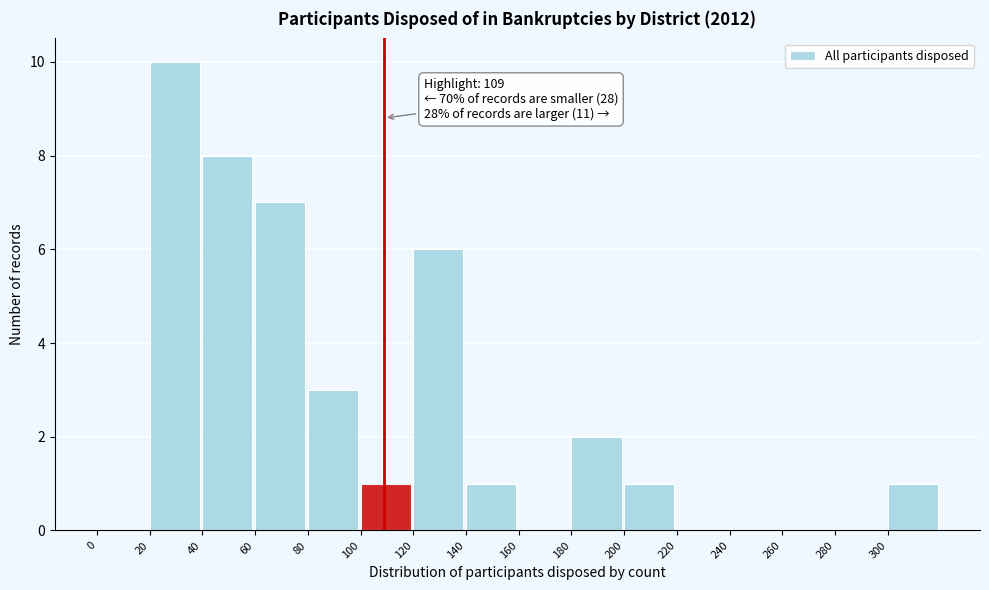

Which range on the x-axis has the tallest bar?

20 to 40